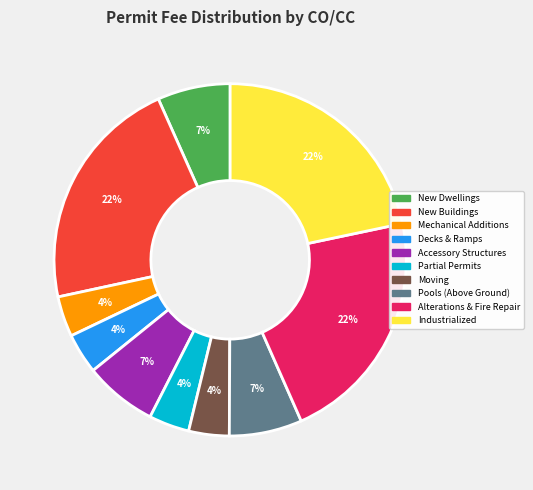

What percentage is the Partial Permits slice, to the nearest percent?

4%